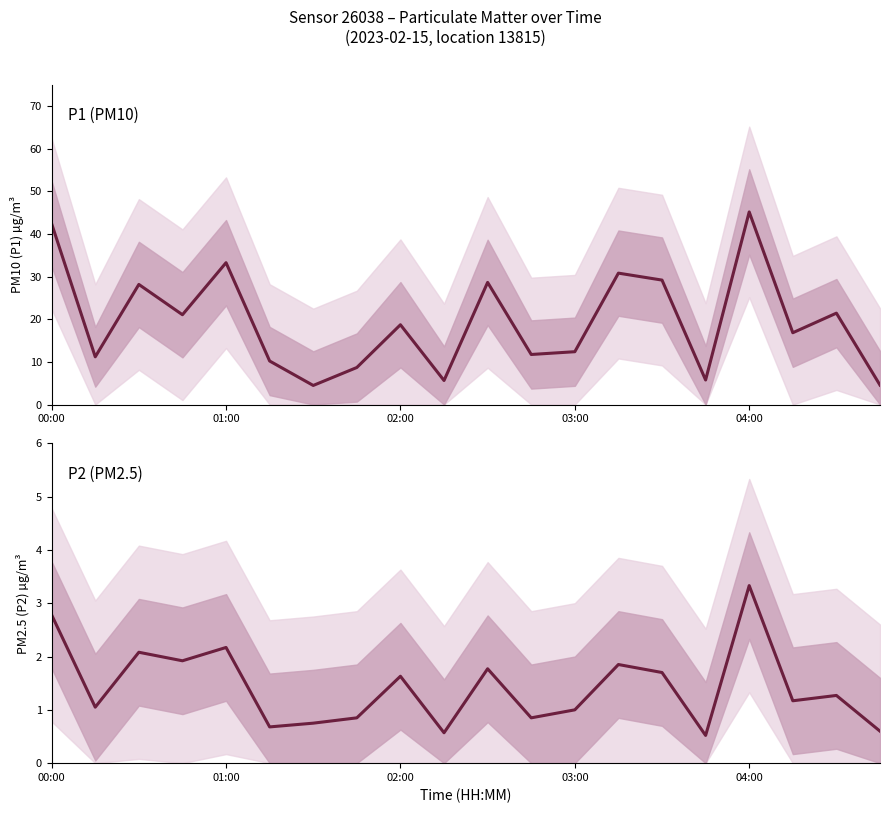

What is the difference between the maximum and minimum values in the P1 series?

40.7